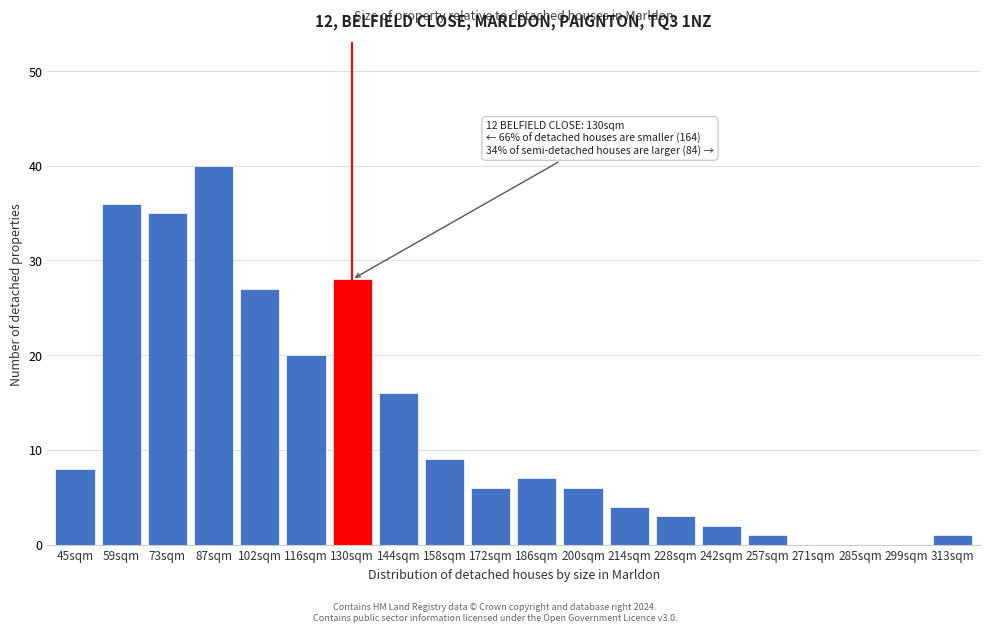

Reading left to right, extract all data points from this chart.

45sqm=8	59sqm=36	73sqm=35	87sqm=40	102sqm=27	116sqm=20	130sqm=28	144sqm=16	158sqm=9	172sqm=6	186sqm=7	200sqm=6	214sqm=4	228sqm=3	242sqm=2	257sqm=1	271sqm=0	285sqm=0	299sqm=0	313sqm=1